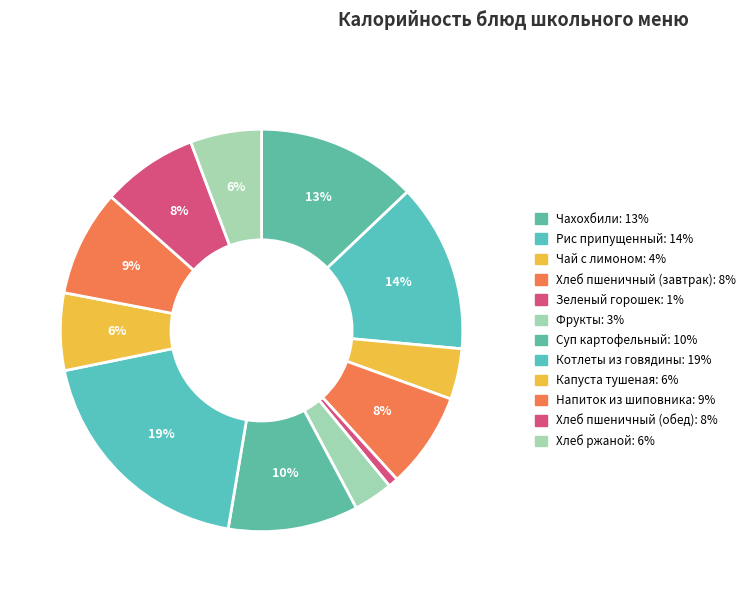

Which category has the biggest portion of the pie?

Котлеты из говядины